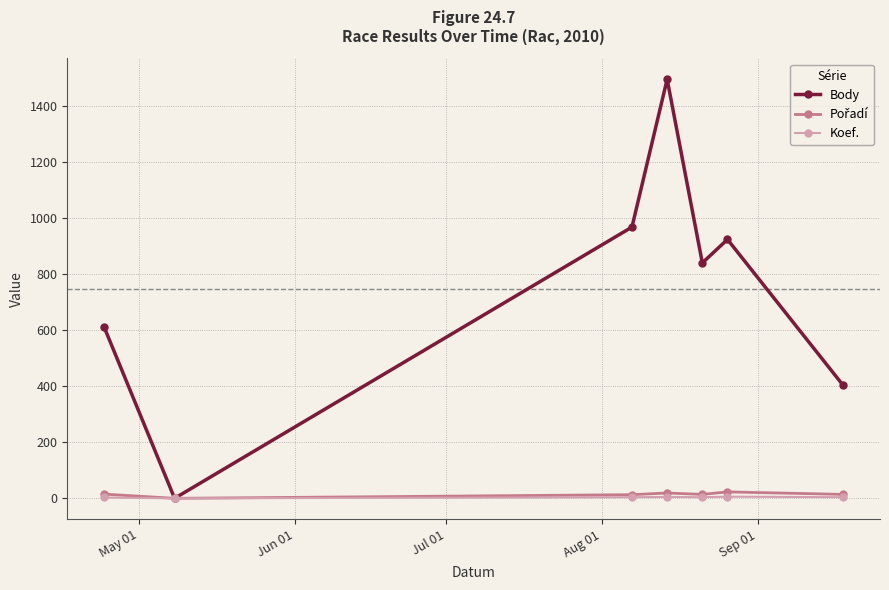

Which series has the largest range (max minus min)?

Body